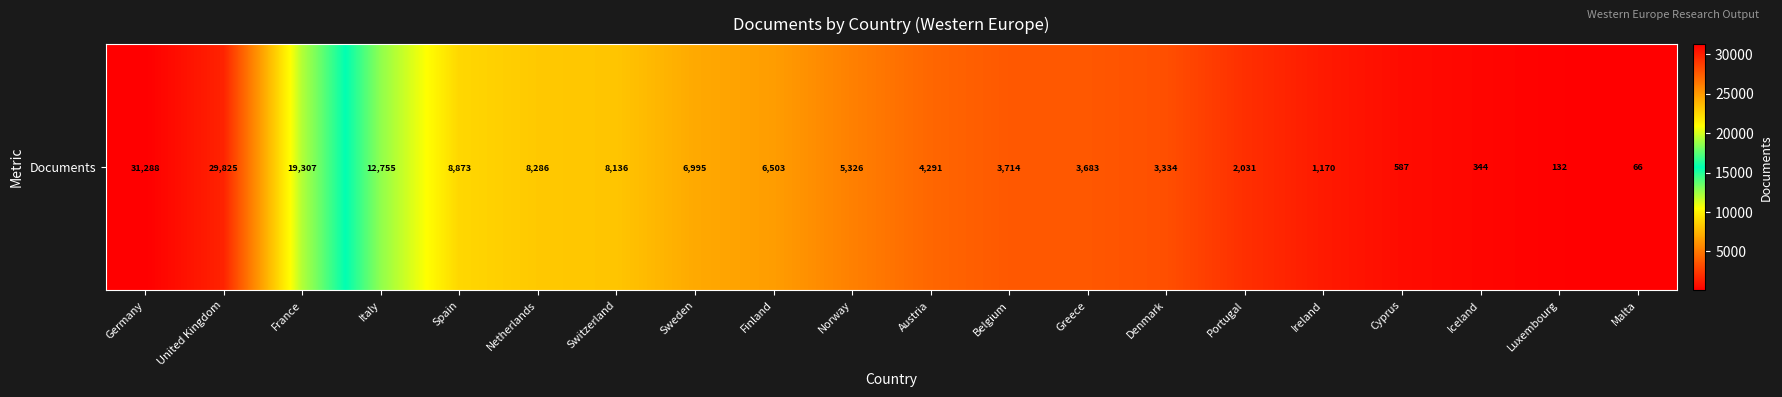

Rank the categories by value from lowest to highest.

Malta, Luxembourg, Iceland, Cyprus, Ireland, Portugal, Denmark, Greece, Belgium, Austria, Norway, Finland, Sweden, Switzerland, Netherlands, Spain, Italy, France, United Kingdom, Germany